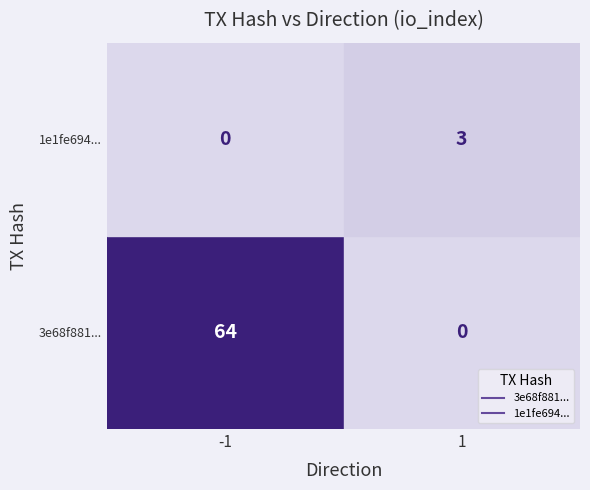

Rank the series by their average value, from highest to lowest.

3e68f881..., 1e1fe694...